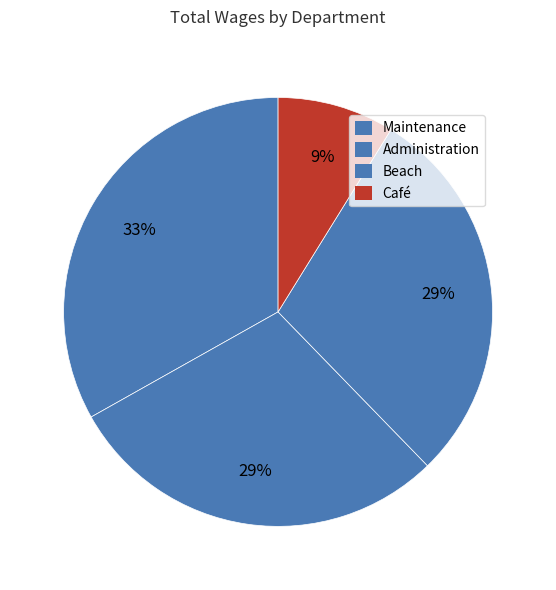

Does Maintenance account for over 50% of the chart?

No